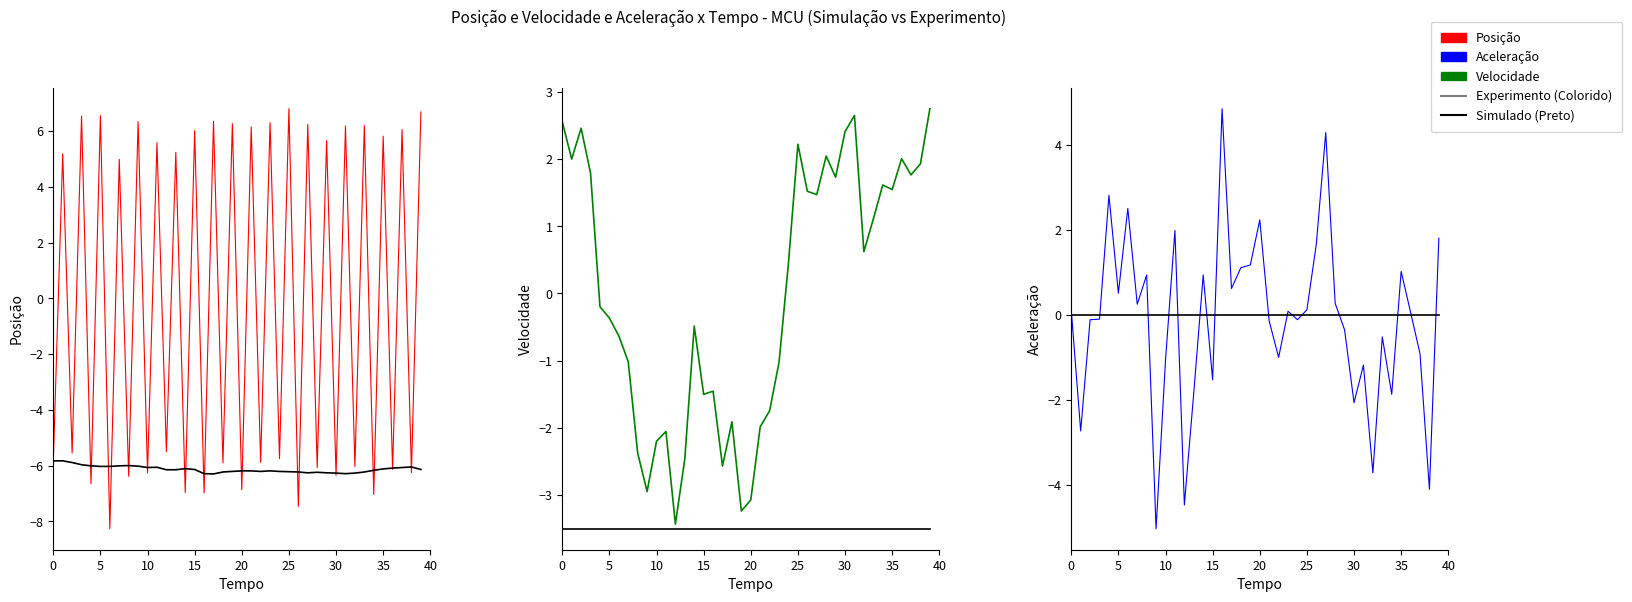

Reading right to left, what are all the values shown in this chart?

Posição: 6.7	-6.2	6.0	-6.1	5.8	-7.0	6.2	-6.0	6.2	-6.3	5.7	-6.1	6.2	-7.5	6.8	-5.8	6.3	-5.9	6.2	-6.9	6.3	-5.9	6.4	-7.0	6.0	-7.0	5.2	-5.5	5.6	-6.3	6.3	-6.4	5.0	-8.3	6.5	-6.6	6.5	-5.5	5.2	-5.9
Simulado (Preto): 0.0	0.0	0.0	0.0	0.0	0.0	0.0	0.0	0.0	0.0	0.0	0.0	0.0	0.0	0.0	0.0	0.0	0.0	0.0	0.0	0.0	0.0	0.0	0.0	0.0	0.0	0.0	0.0	0.0	0.0	0.0	0.0	0.0	0.0	0.0	0.0	0.0	0.0	0.0	0.0
Velocidade: 2.7	1.9	1.8	2.0	1.5	1.6	1.1	0.6	2.6	2.4	1.7	2.0	1.5	1.5	2.2	0.5	-1.0	-1.7	-2.0	-3.1	-3.2	-1.9	-2.6	-1.5	-1.5	-0.5	-2.5	-3.4	-2.1	-2.2	-2.9	-2.4	-1.0	-0.6	-0.4	-0.2	1.8	2.5	2.0	2.6
Aceleração: 1.8	-4.1	-0.9	0.1	1.0	-1.9	-0.5	-3.7	-1.2	-2.1	-0.4	0.3	4.3	1.7	0.1	-0.1	0.1	-1.0	-0.1	2.2	1.2	1.1	0.6	4.9	-1.5	0.9	-1.8	-4.5	2.0	-1.1	-5.0	0.9	0.3	2.5	0.5	2.8	-0.1	-0.1	-2.7	0.1